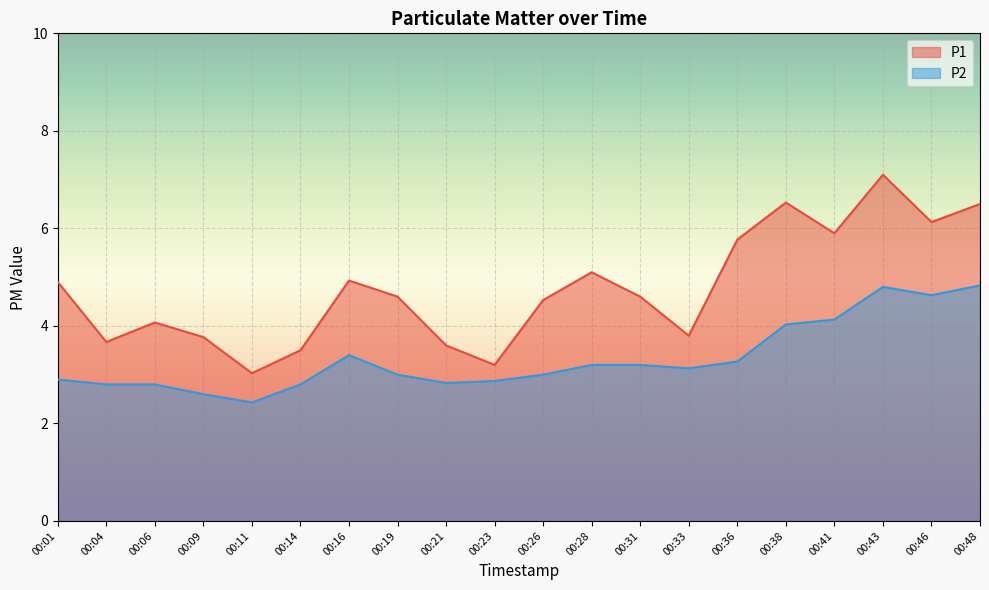

At how many categories does at least one series exceed 6?

4